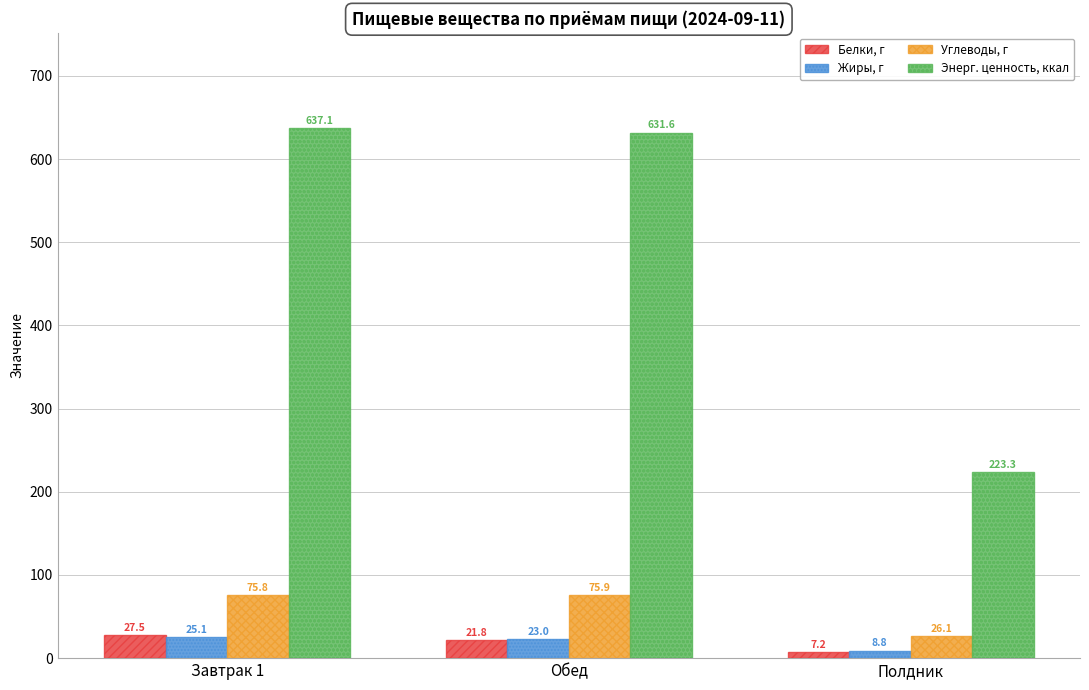

Is the value of Жиры, г at Обед greater than the value of Белки, г at Завтрак 1?

No